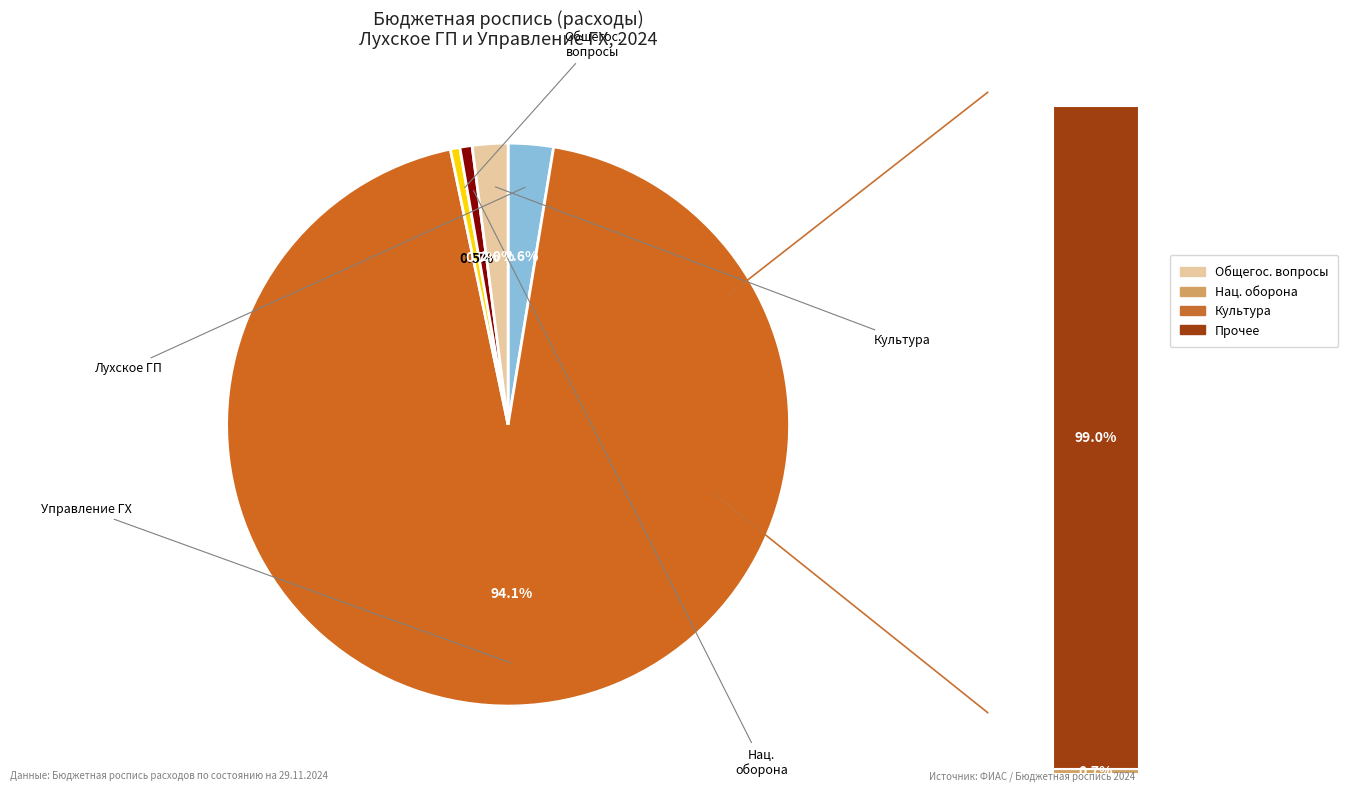

Is Национальная оборона the majority of the pie?

No